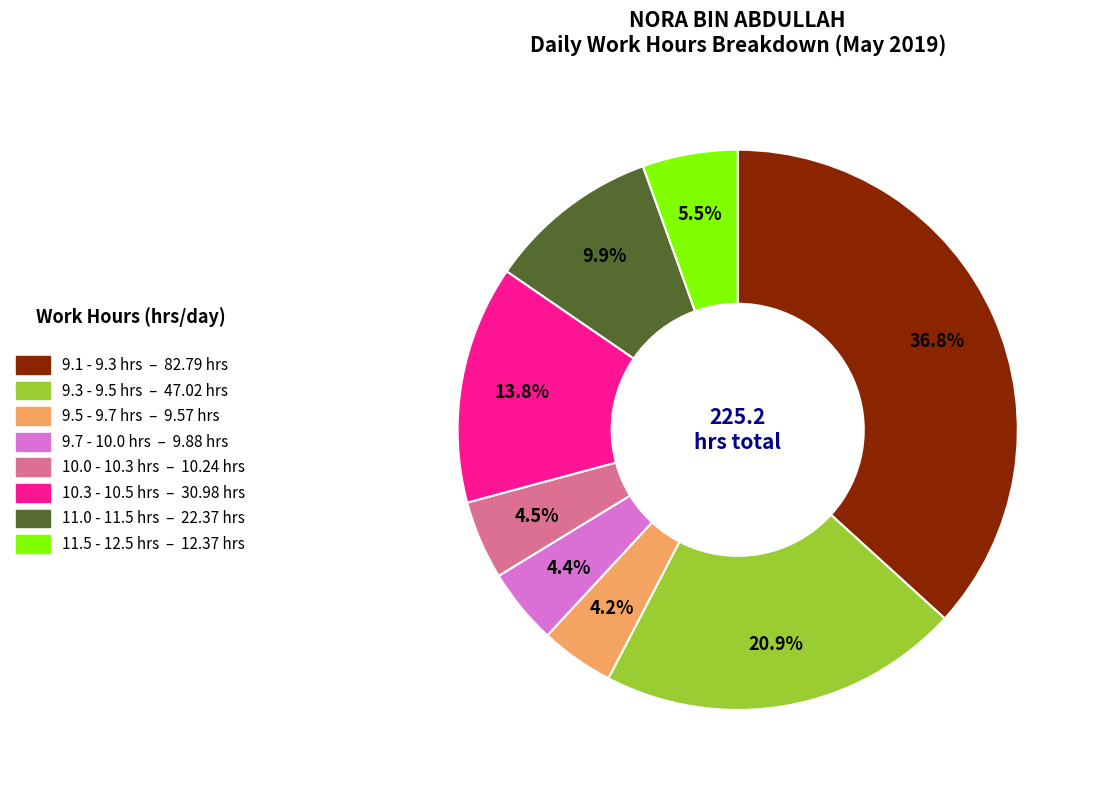

How many segments does this pie chart have?

8